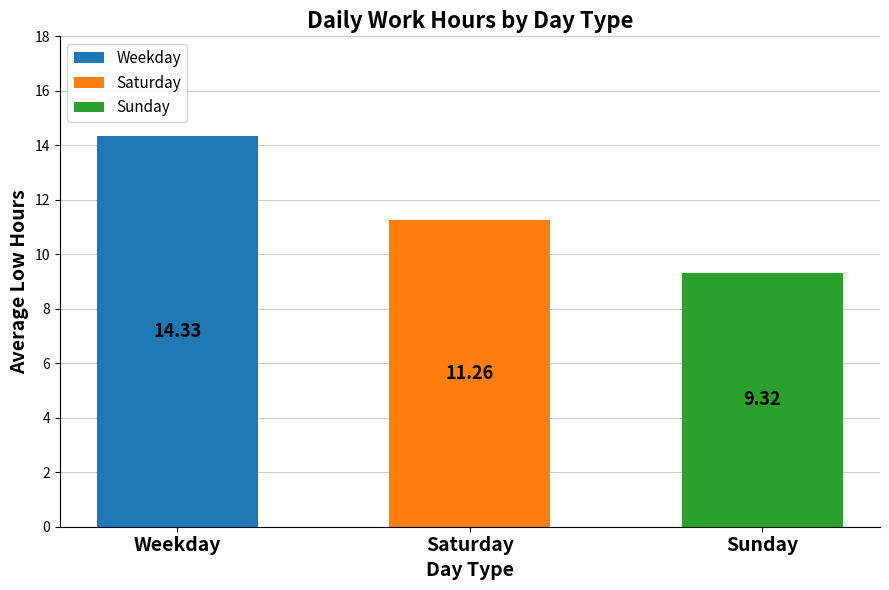

What is the minimum value shown in the chart?

9.3